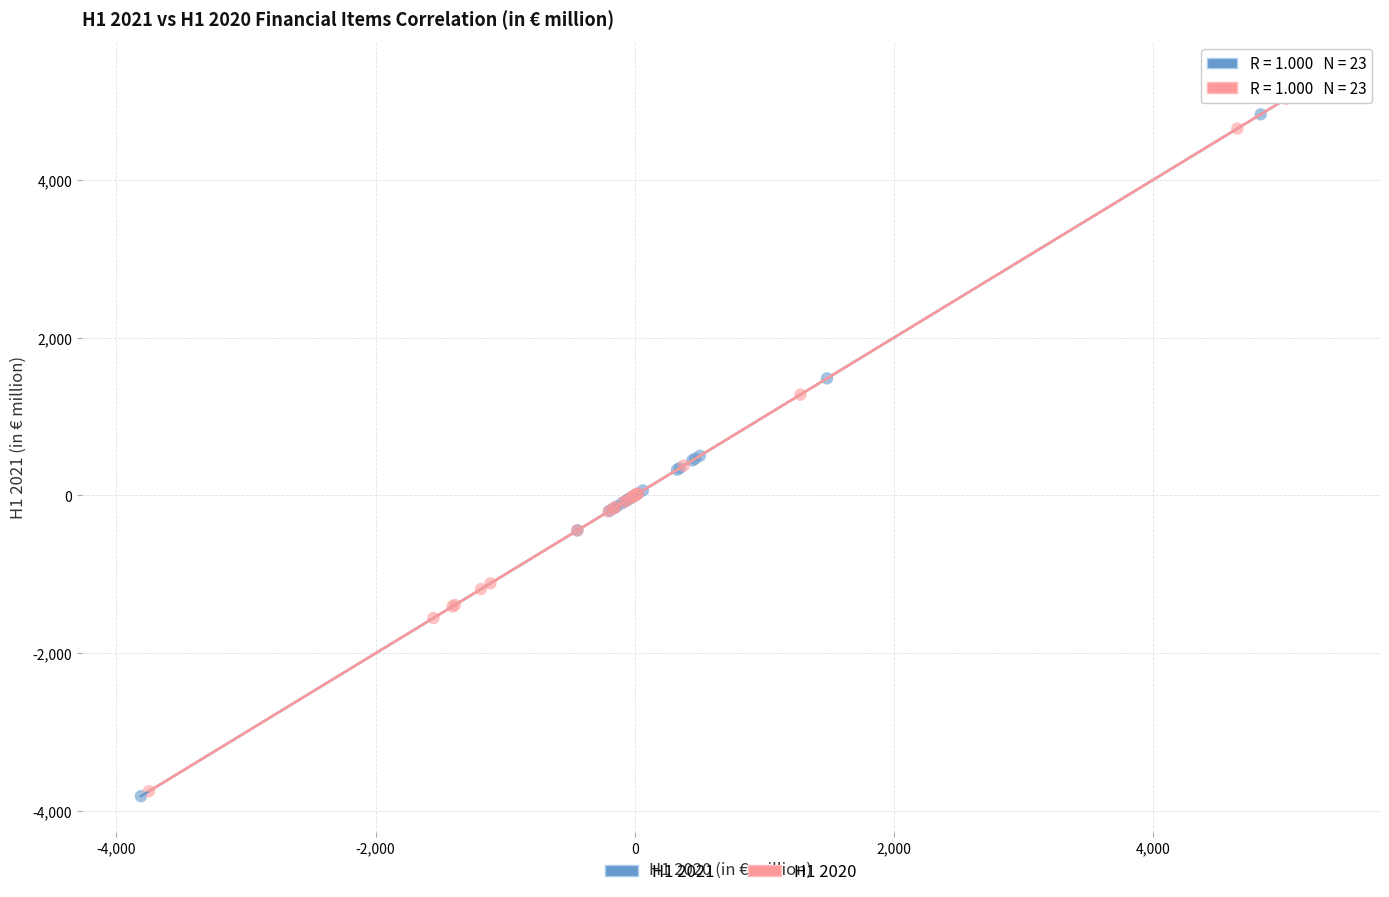

Which series has the largest Y range (max minus min)?

H1 2021